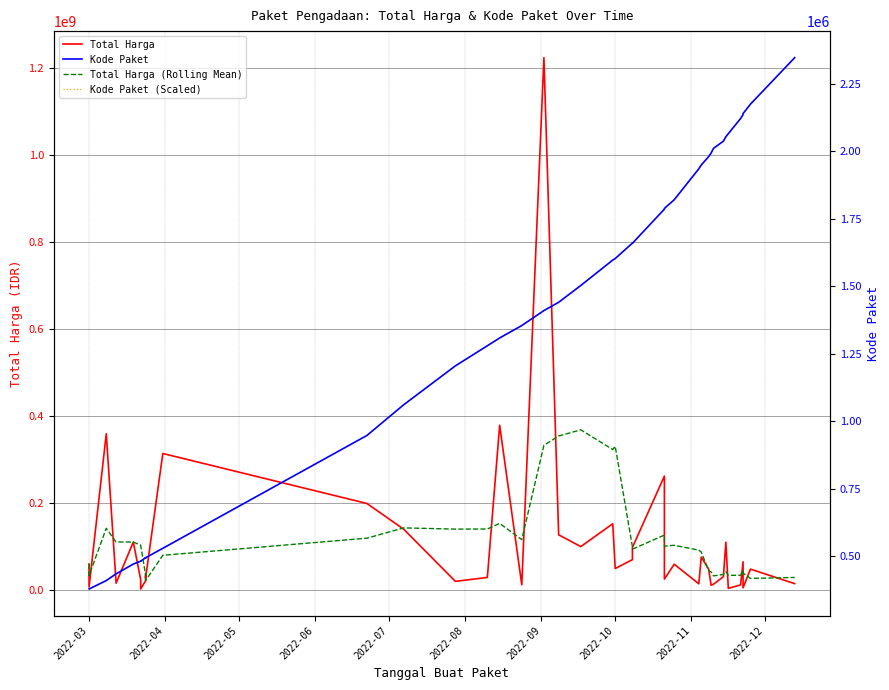

Where does the Total Harga series first go above 48140000?

2022-03